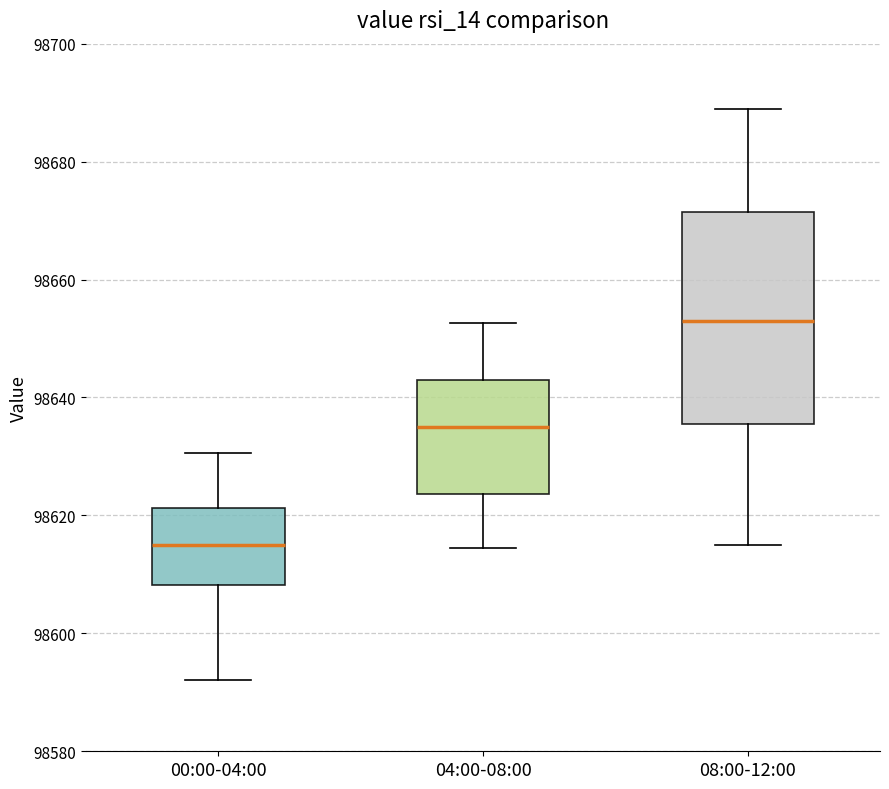

Reading left to right, transcribe this box plot: for each box, give where its median line is, the range the box spans, and where its two whiskers end, as read against the y-axis. The values are not printed on the chart, so give them approximately, as read against the axis.

00:00-04:00: median 98616, box 98608 to 98622, whiskers 98592 to 98630
04:00-08:00: median 98636, box 98624 to 98644, whiskers 98614 to 98652
08:00-12:00: median 98654, box 98636 to 98672, whiskers 98616 to 98690